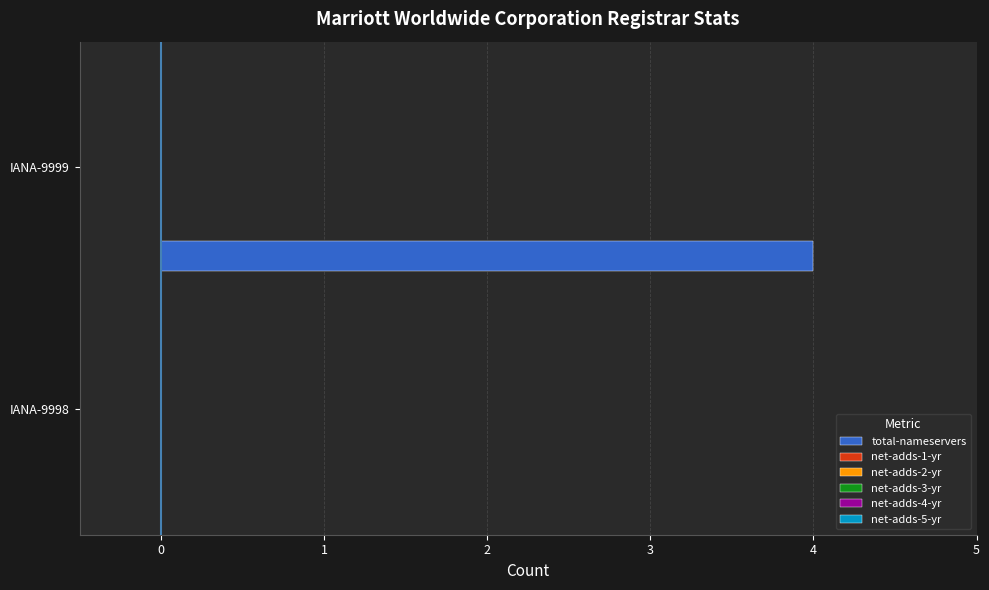

How many data points does each series have?

2